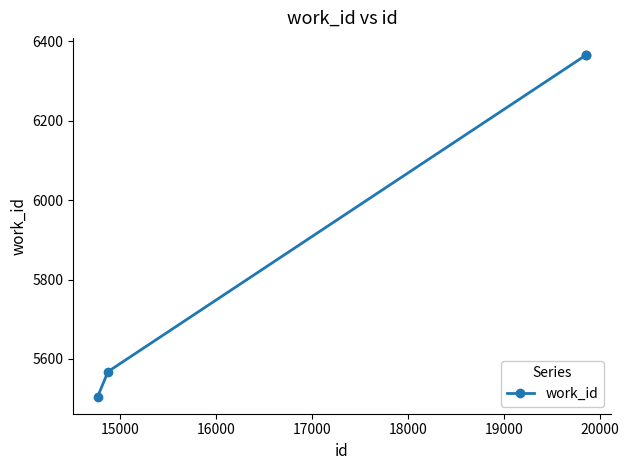

Count the number of data series in this chart.

1